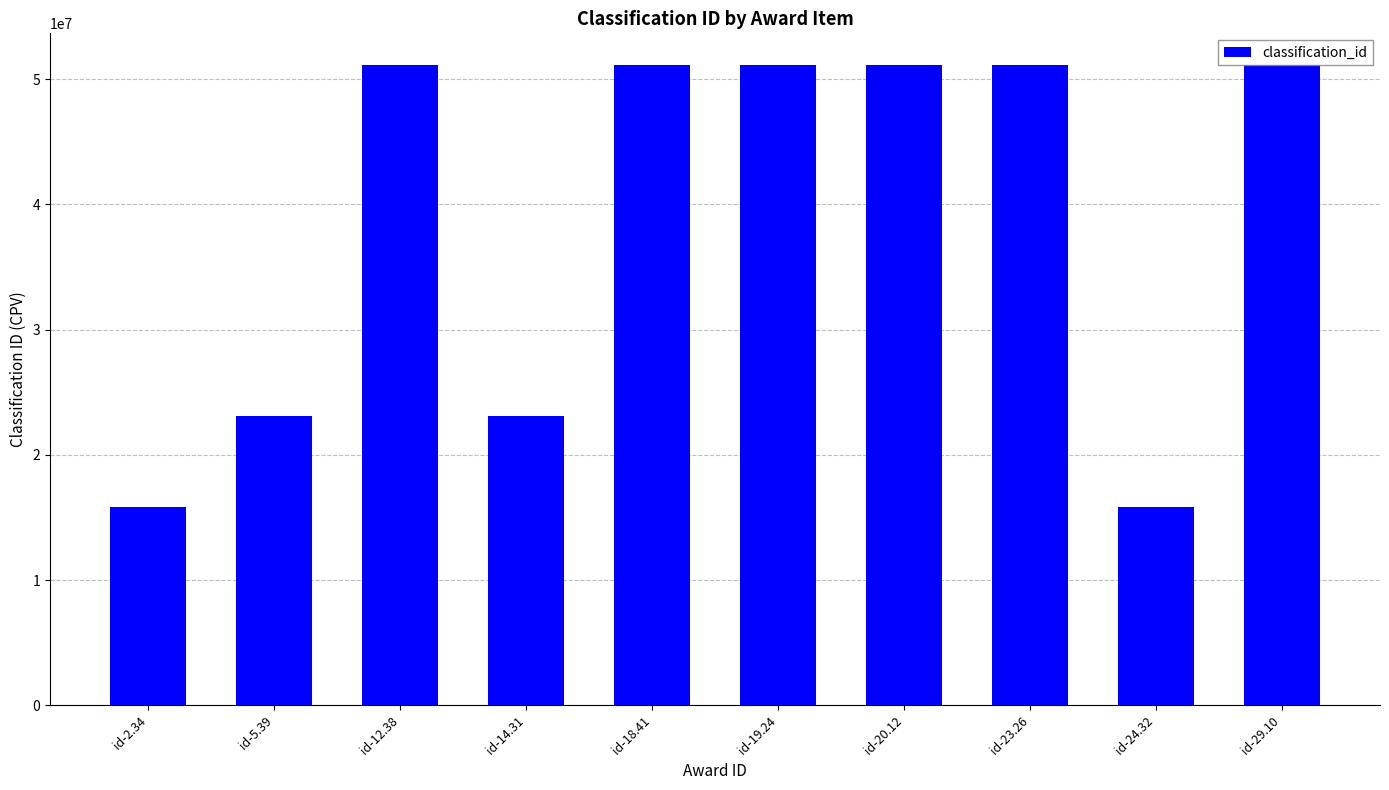

What is the ratio of the value at id-18.41 to the value at id-19.24?

1.0